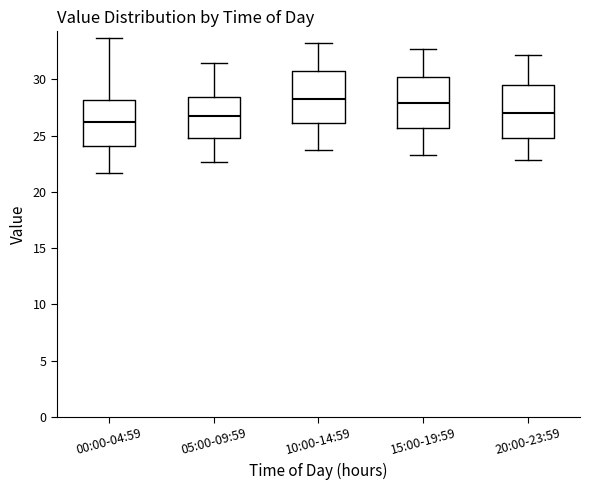

Where is the upper edge of the box for 05:00-09:59 on the y-axis? The values are not printed on the chart, so give them approximately, as read against the axis.

28.5